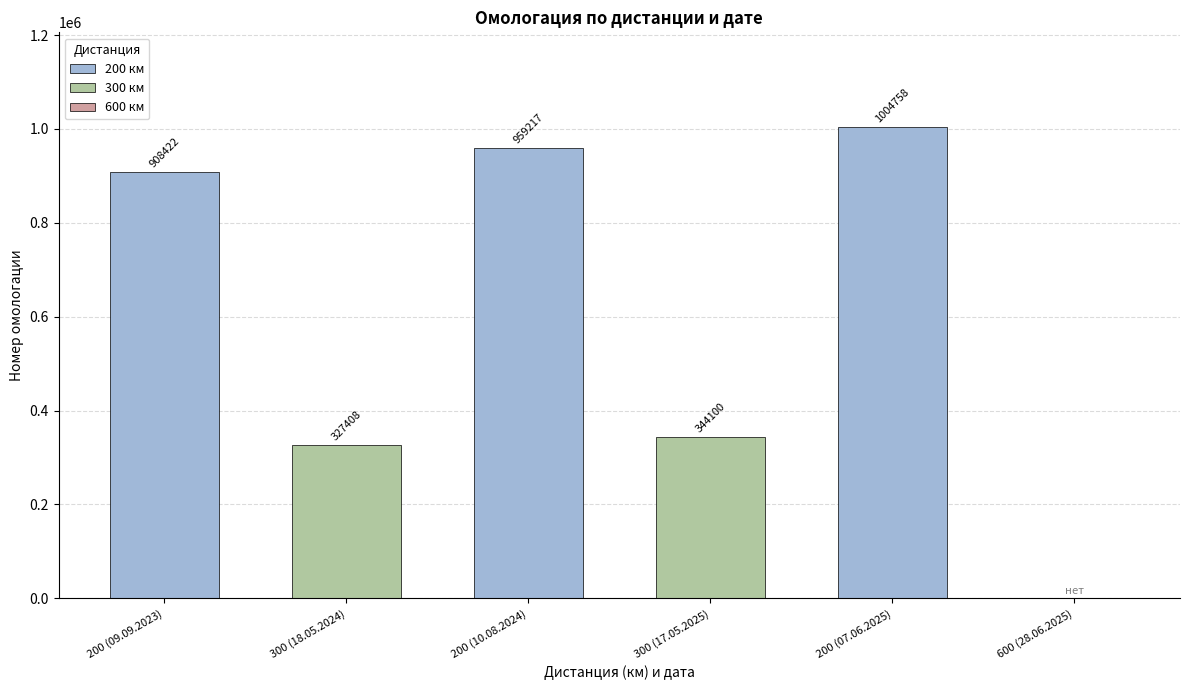

At which label is the value closest to 502379?

300 (17.05.2025)